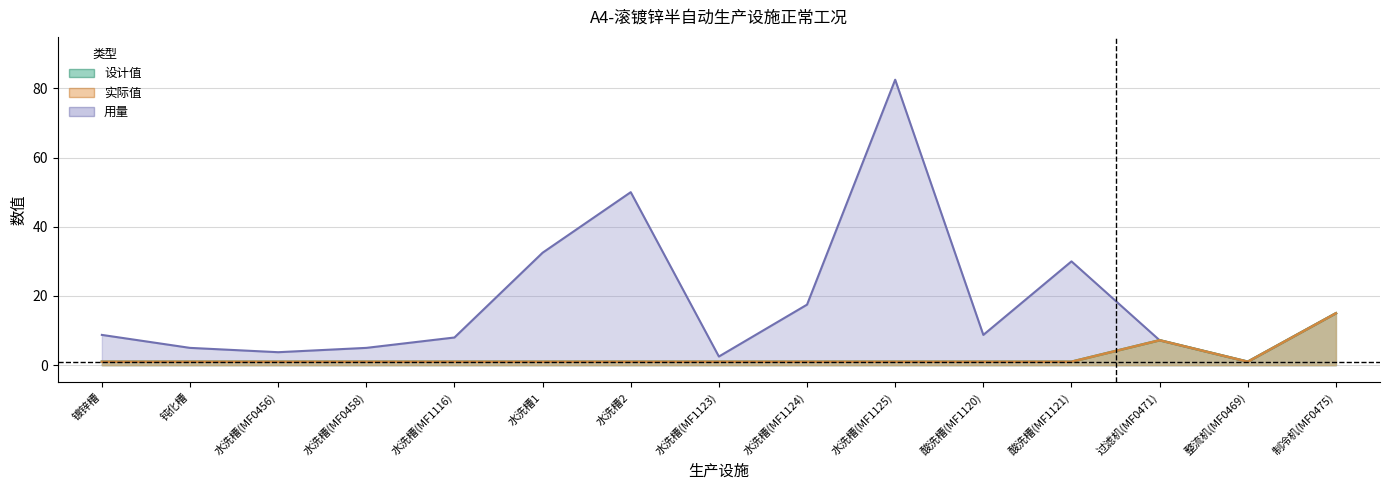

Does the chart display data point markers on the line(s)?

No